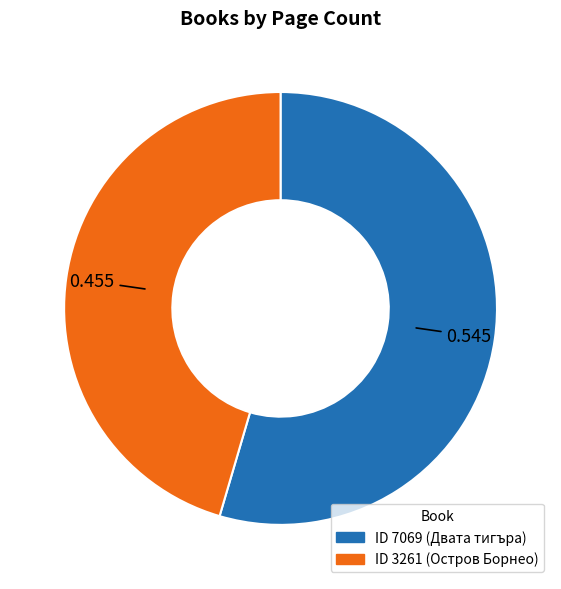

Is there a majority slice in this chart?

Yes